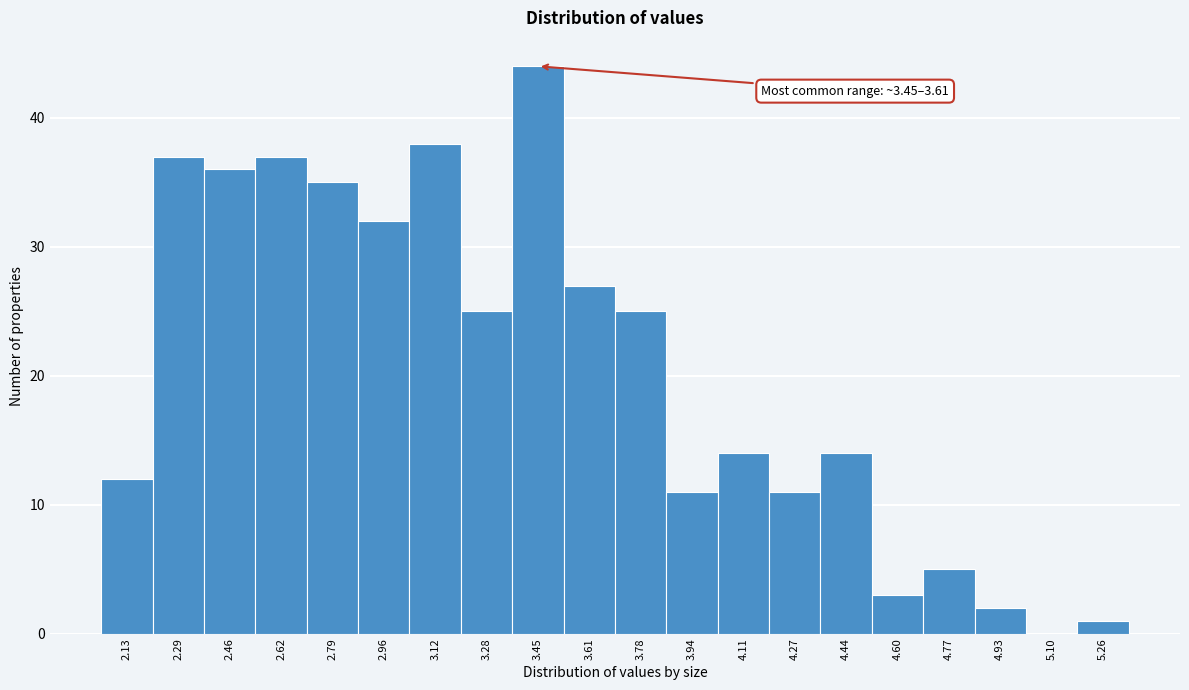

Reading left to right, transcribe all the data shown in this chart.

2.13=12	2.29=37	2.46=36	2.62=37	2.79=35	2.96=32	3.12=38	3.28=25	3.45=44	3.61=27	3.78=25	3.94=11	4.11=14	4.27=11	4.44=14	4.60=3	4.77=5	4.93=2	5.10=0	5.26=1